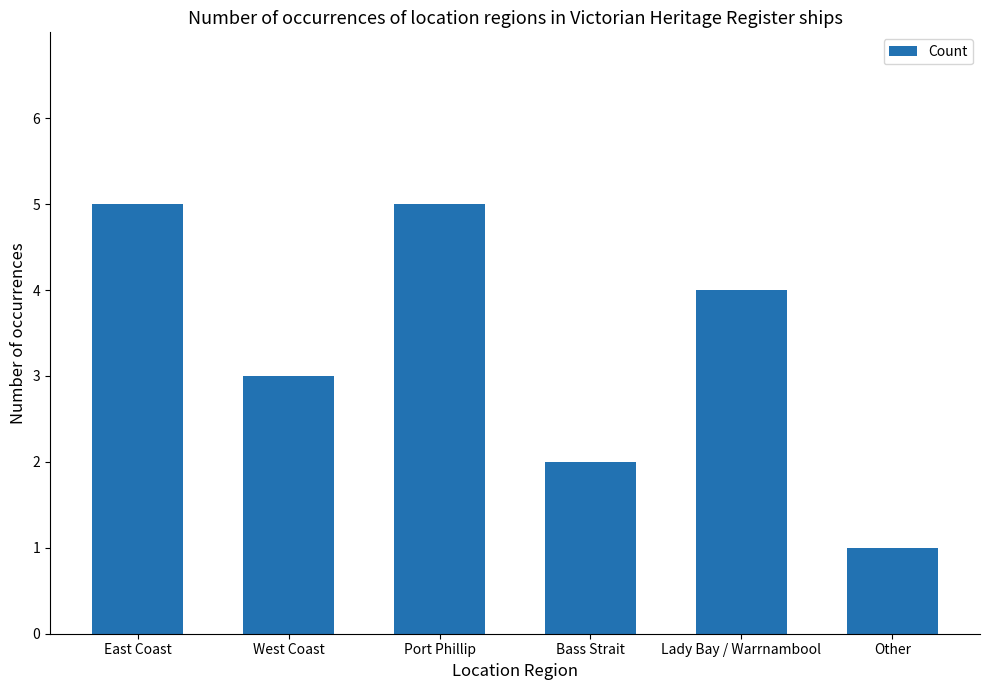

True or false: the data shows 3 at Port Phillip.

False